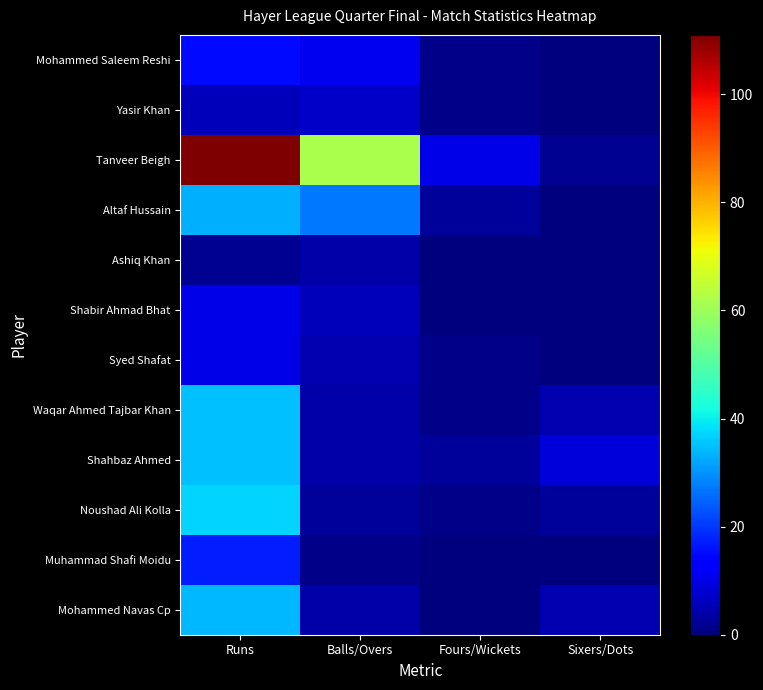

At how many categories does at least one series exceed 15?

2